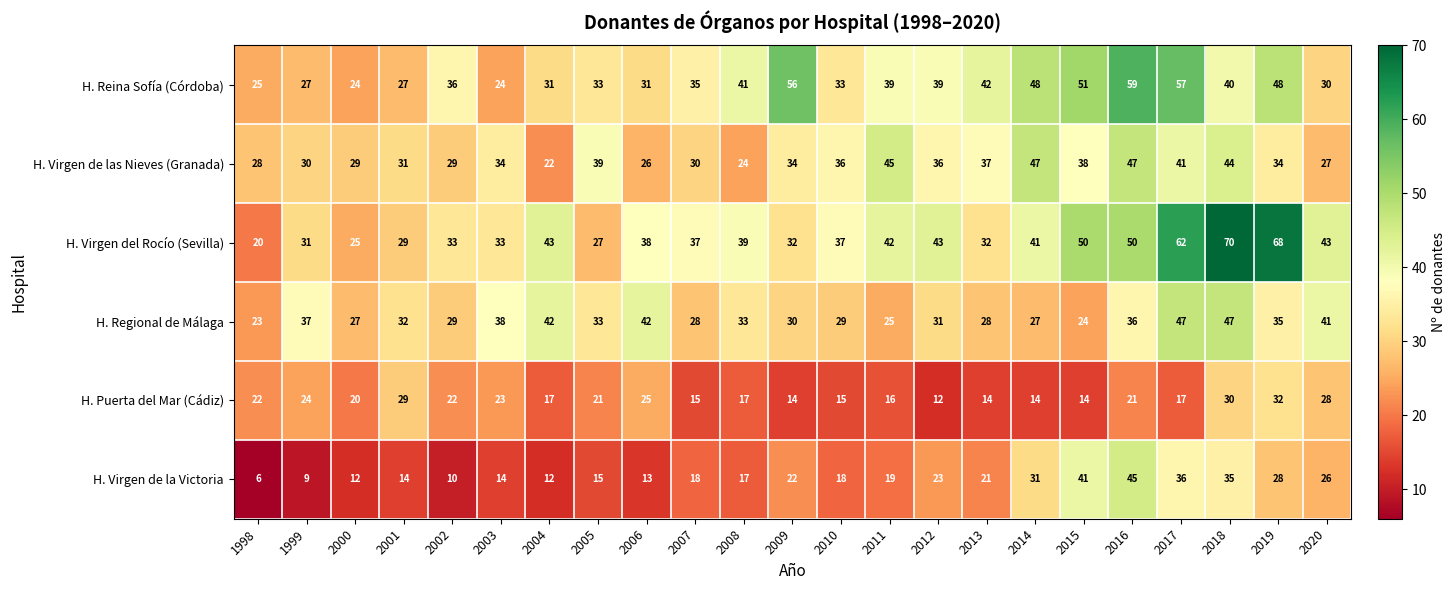

At how many categories does at least one series exceed 16?

23